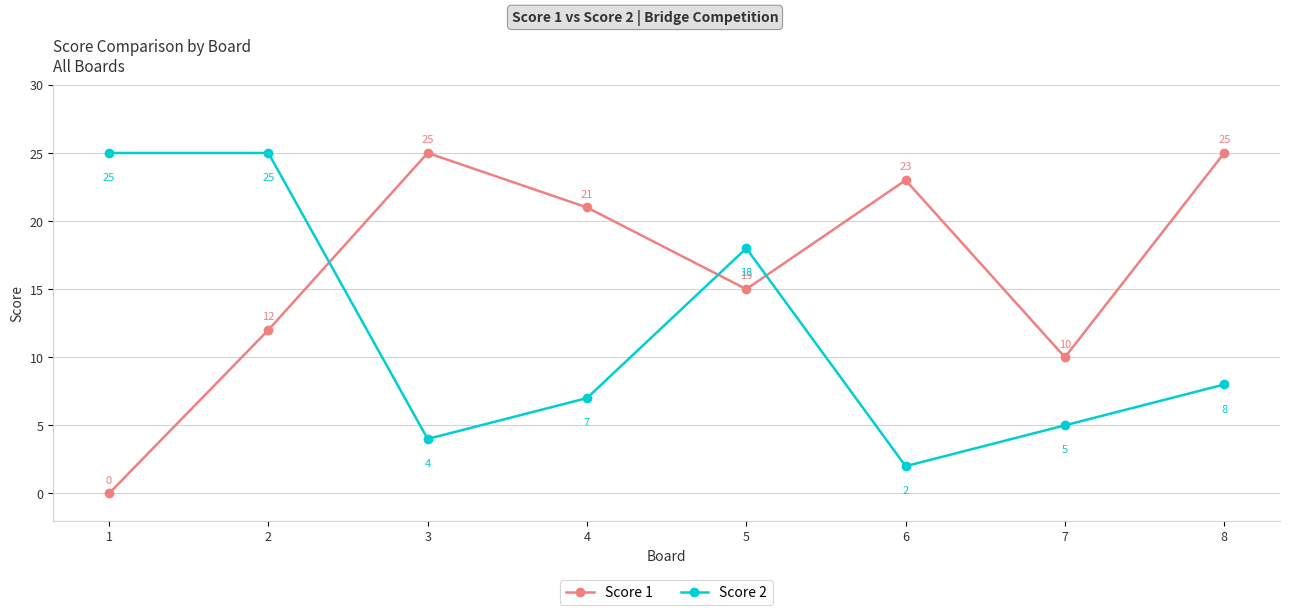

Is the value of Score 1 at 4 greater than the value of Score 2 at 1?

No